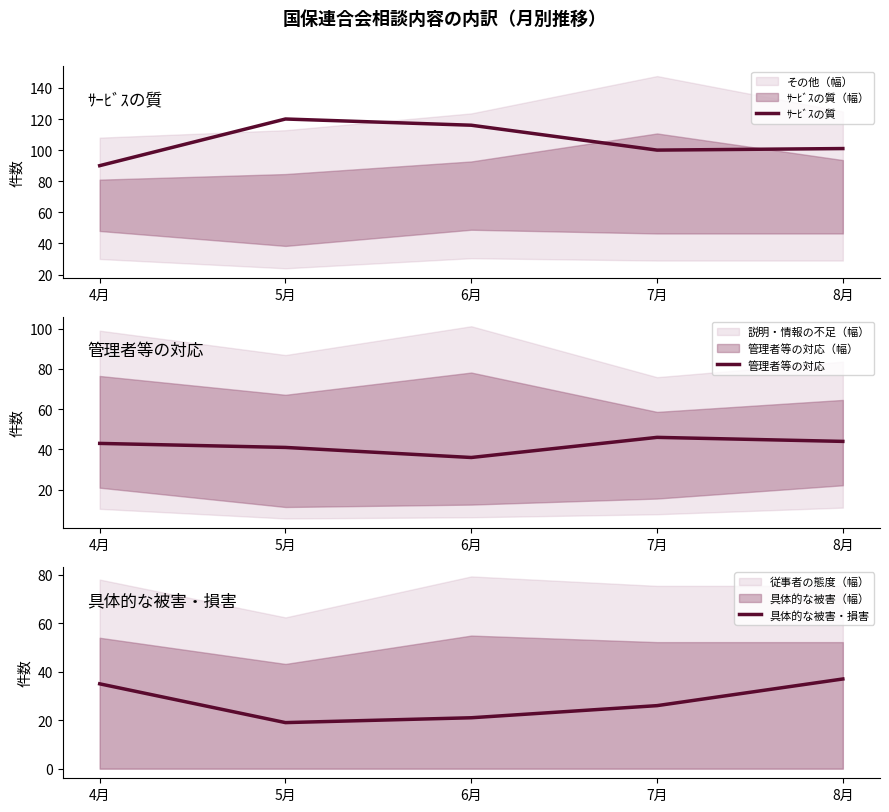

What is the label of the 2nd point from the left?

5月